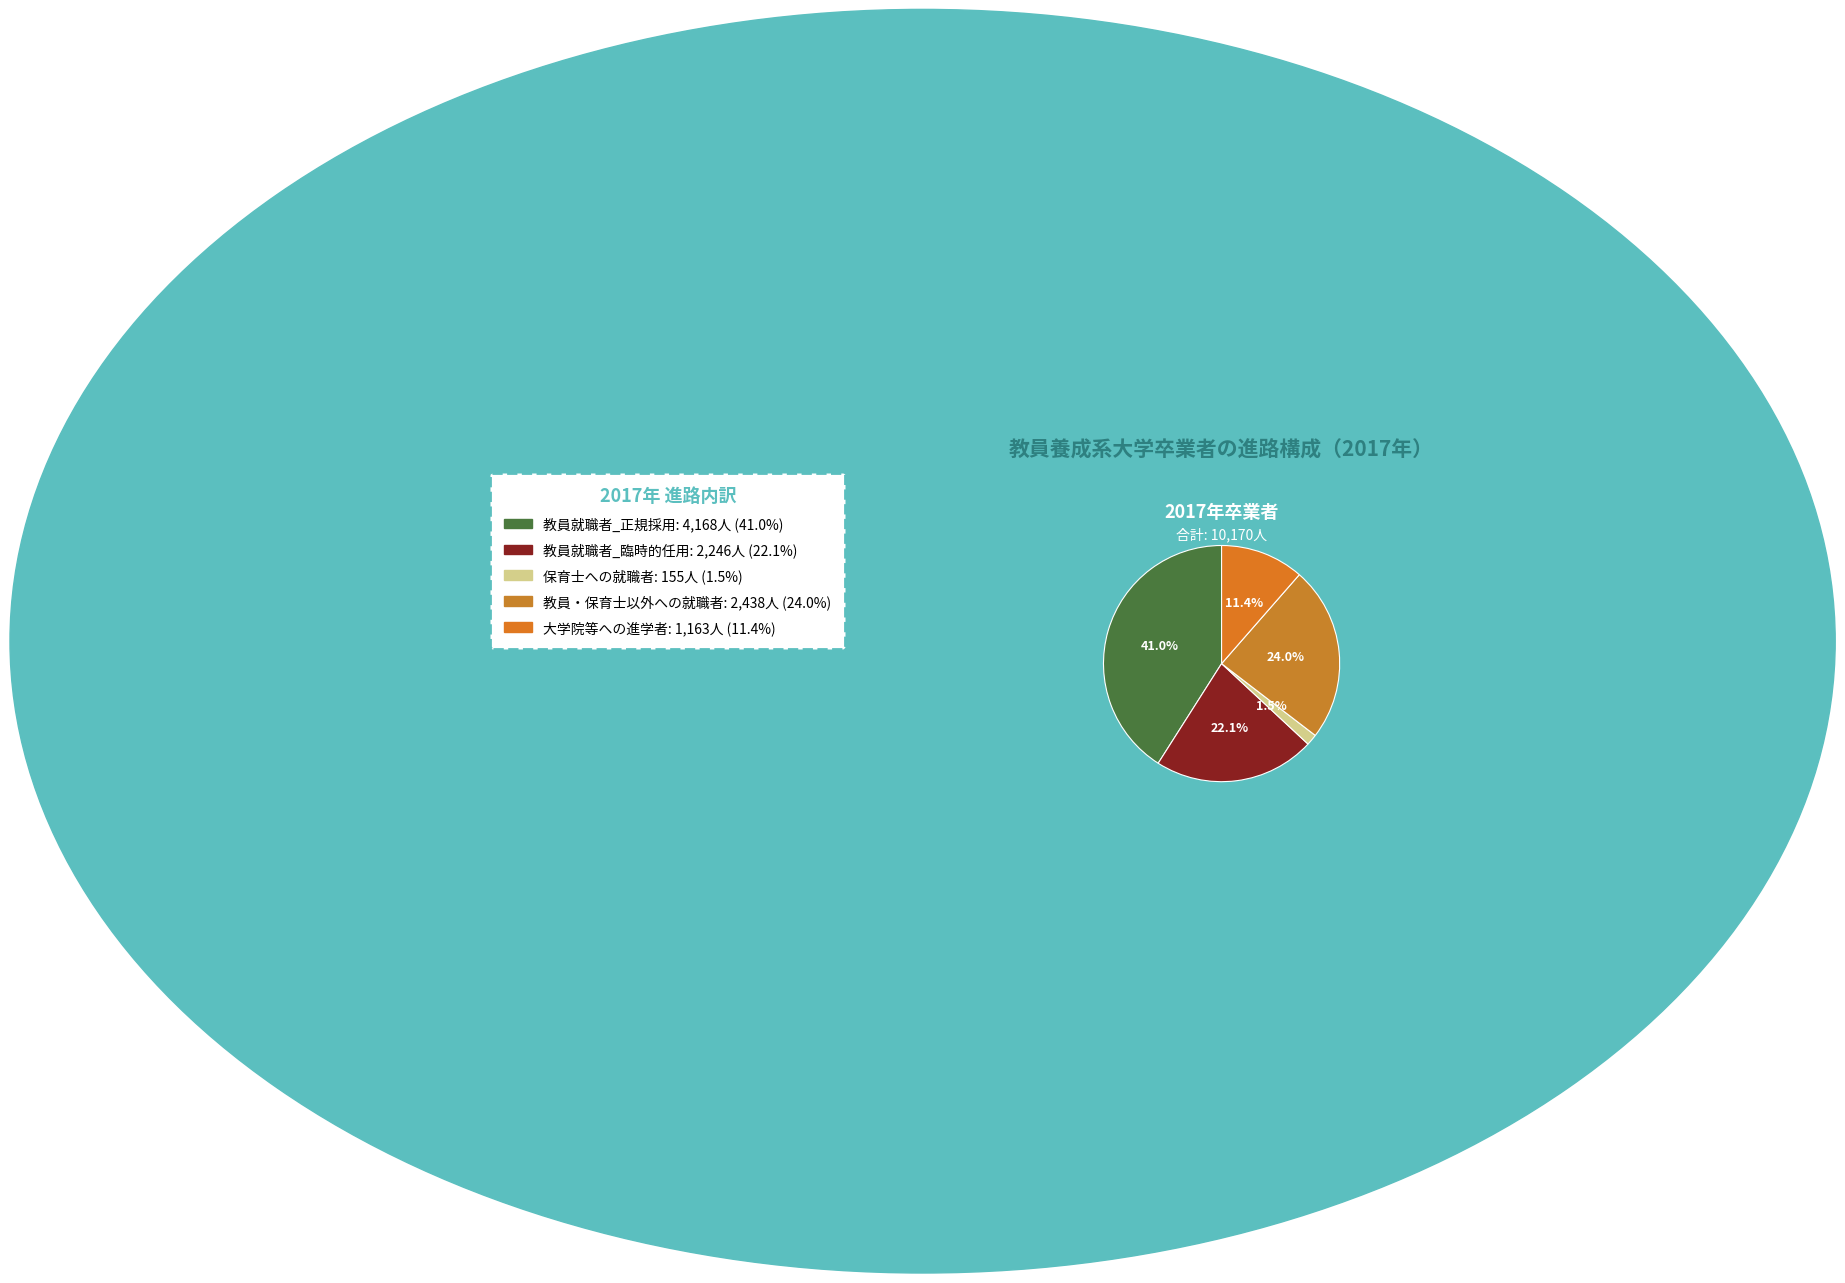

Between 保育士への就職者 and 教員就職者_臨時的任用, which is larger?

教員就職者_臨時的任用